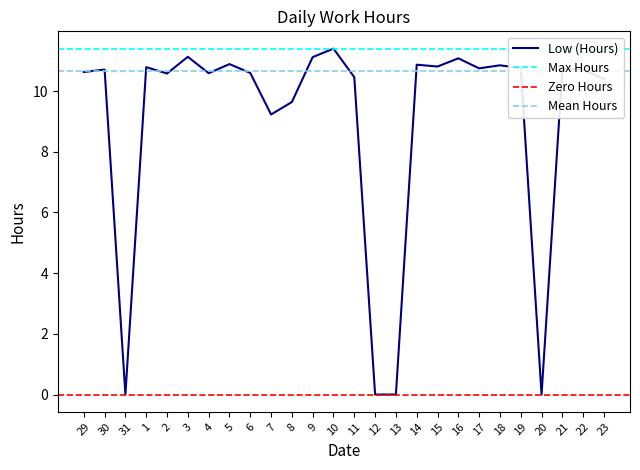

Which has a higher value, 6 or 21?

21